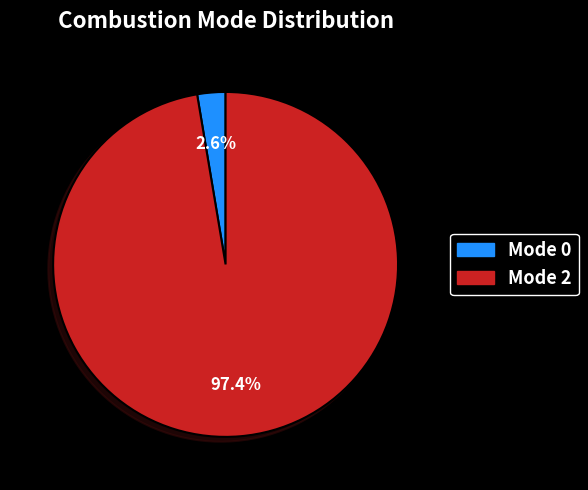

To the nearest percent, what is the difference between the Mode 2 and Mode 0 slice percentages?

95%